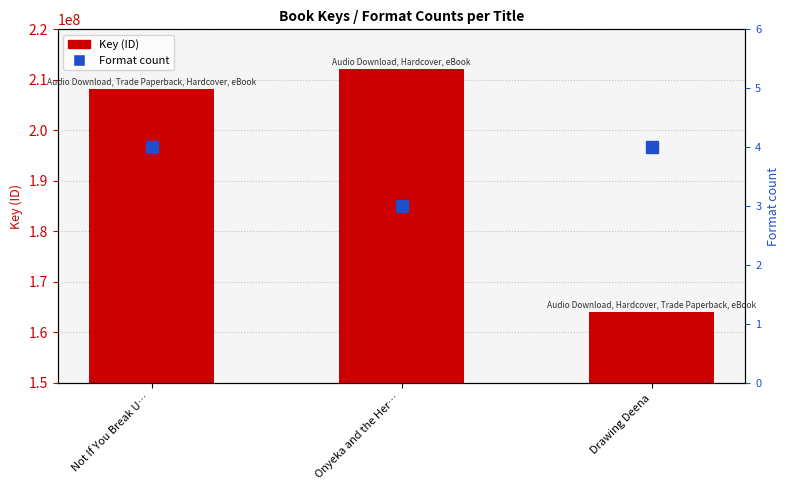

Reading left to right, transcribe all the data shown in this chart.

Key (ID): 208233082	212212644	163973111
Format count: 4	3	4